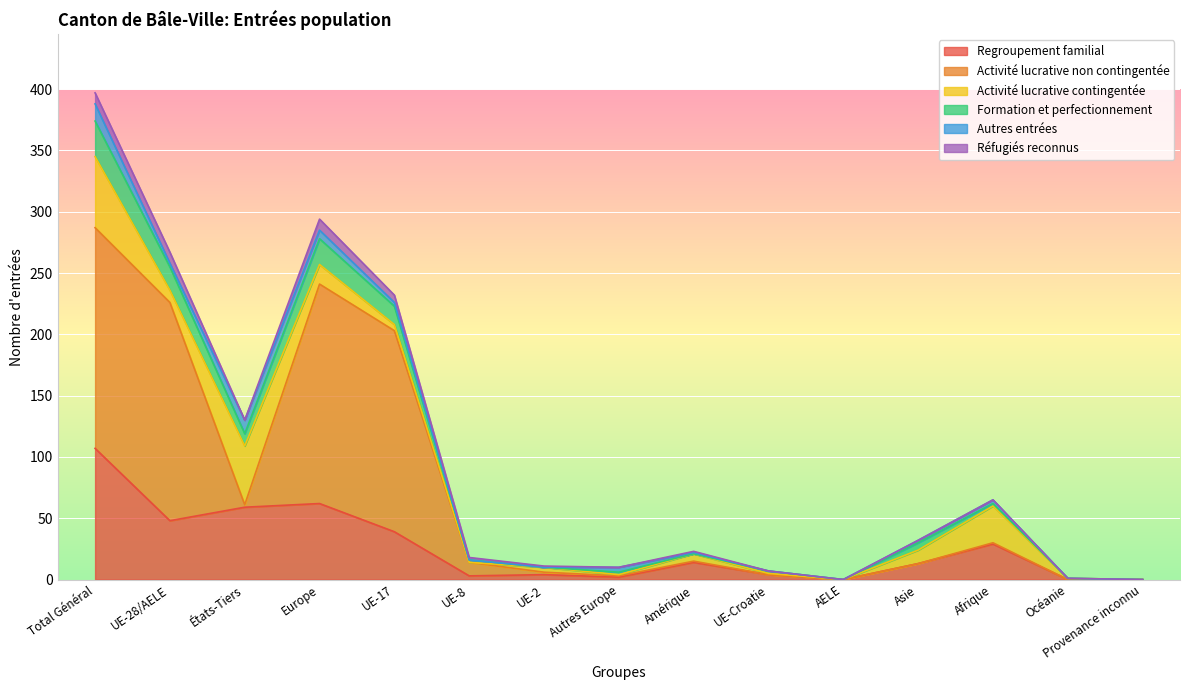

True or false: Activité lucrative non contingentée has a value of 3 at Autres Europe.

True